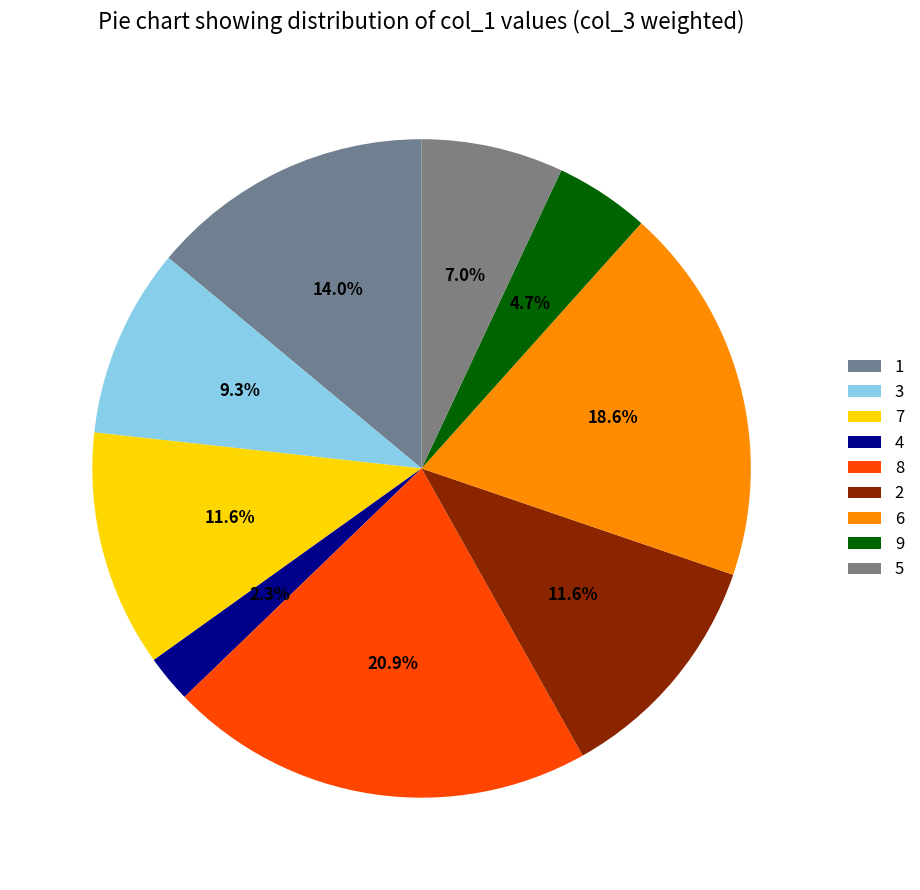

True or false: 7 accounts for 12% of the total.

True